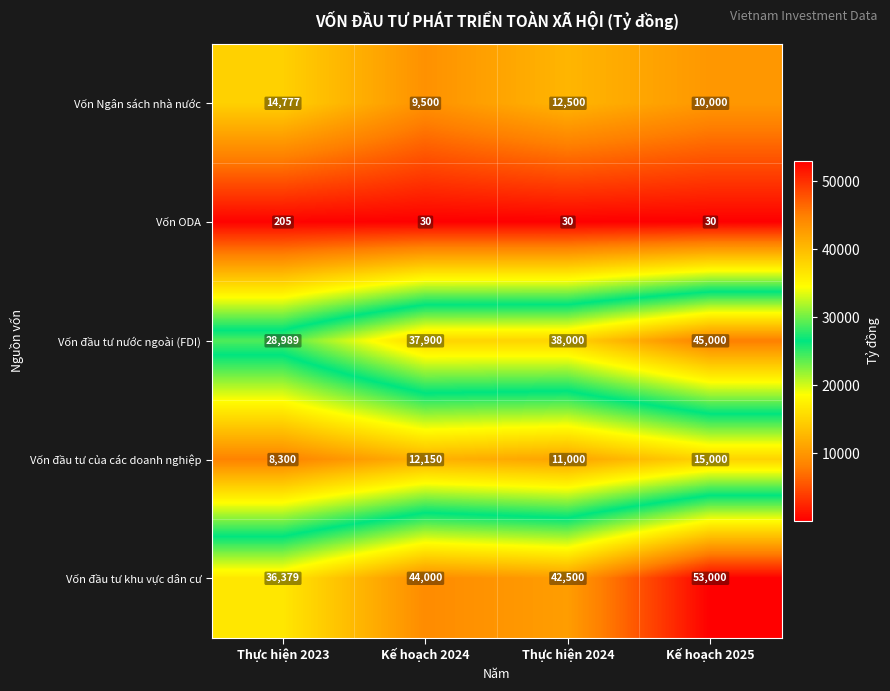

How many data points in Vốn đầu tư khu vực dân cư are less than 44000?

2